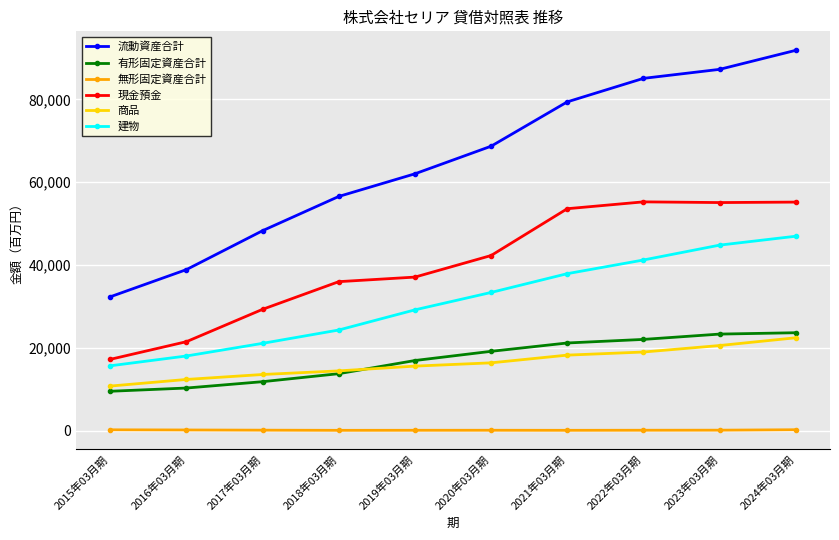

How many values in the 現金預金 series are below 42288?

5